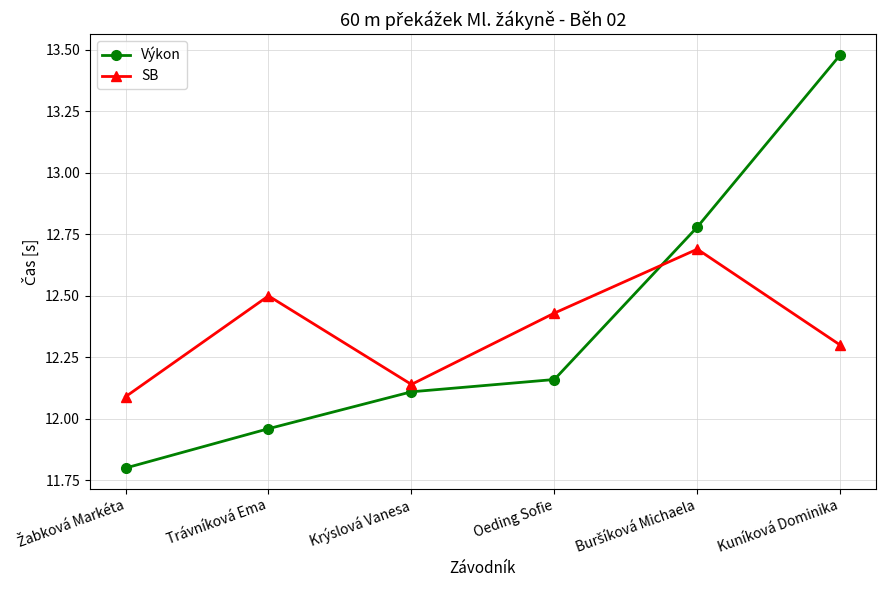

How many interior local peaks does the SB series have?

2